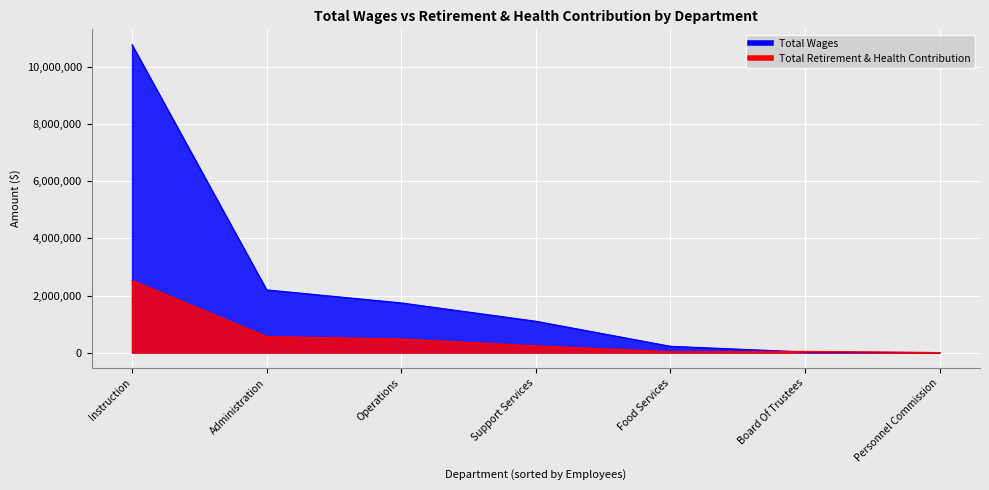

How many lines are shown in the chart?

2